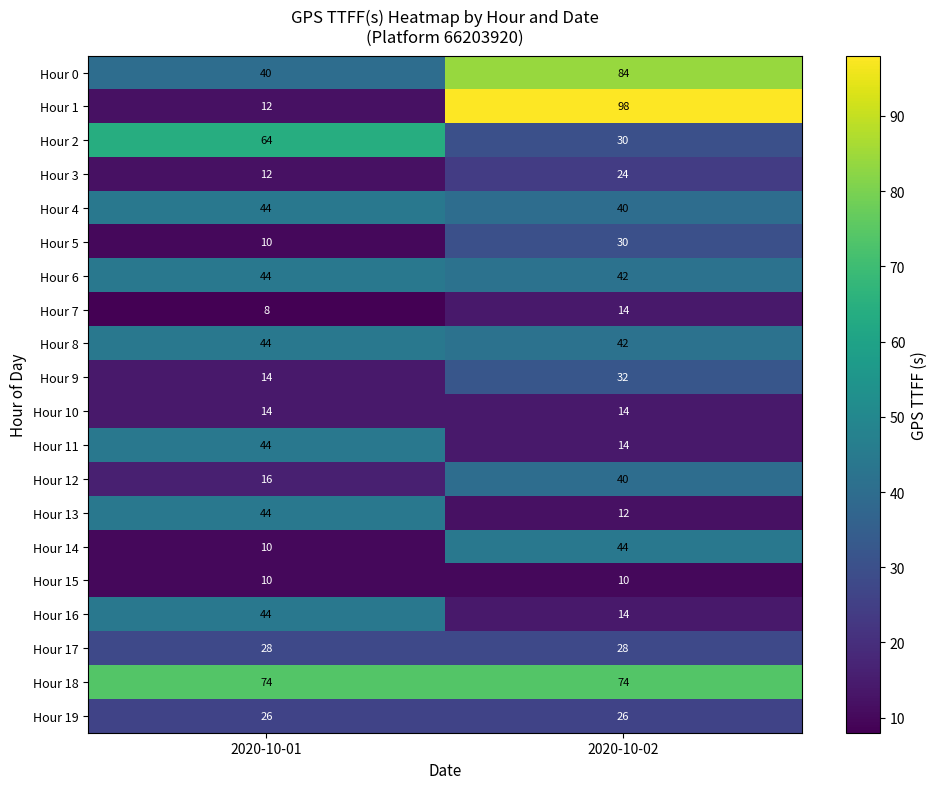

True or false: Hour 13 has a value of 44 at 2020-10-01.

True